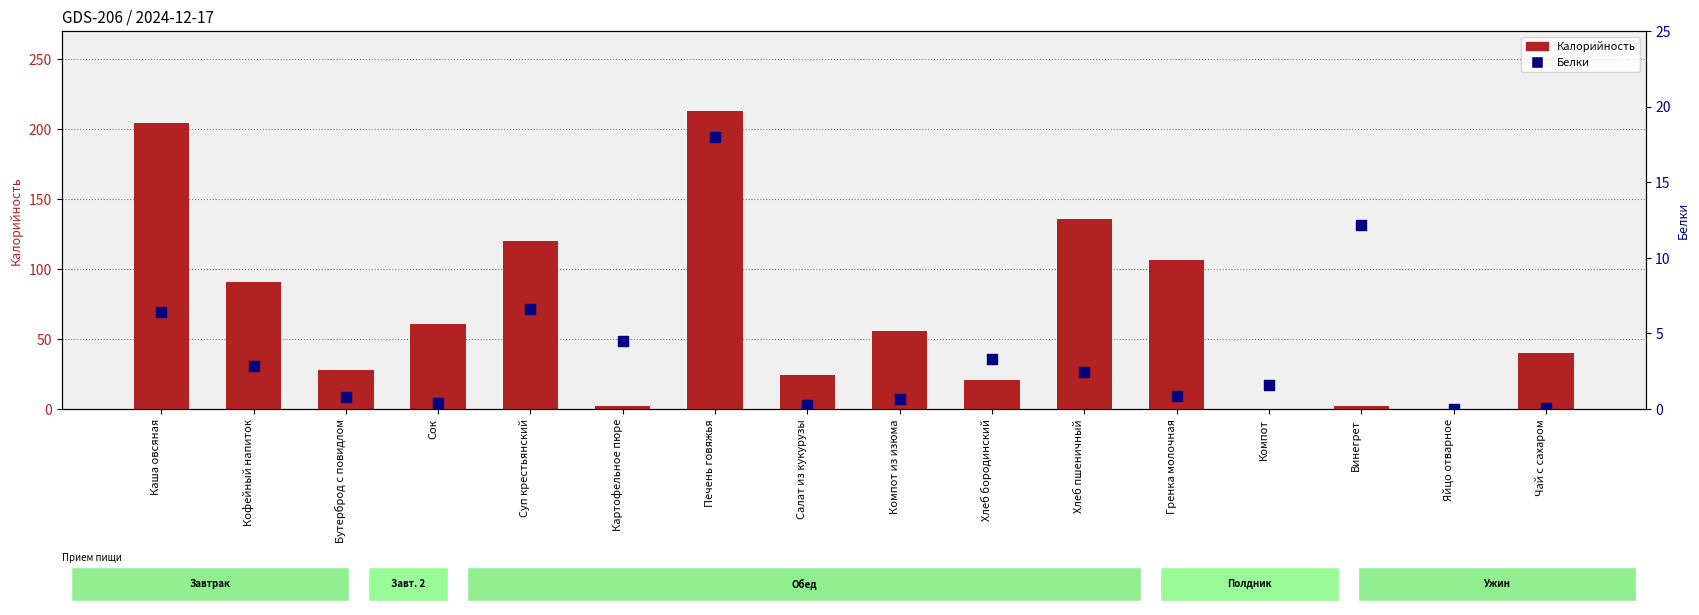

Which series contains the highest Y value?

Калорийность